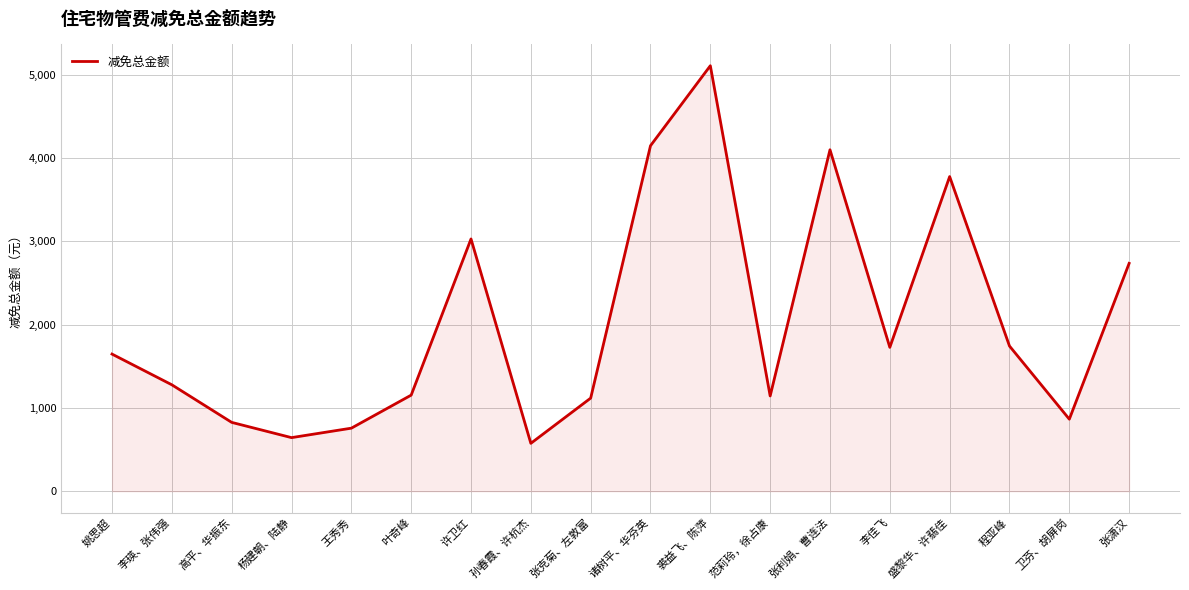

Which has a higher value, 范莉玲，徐占康 or 程亚峰?

程亚峰